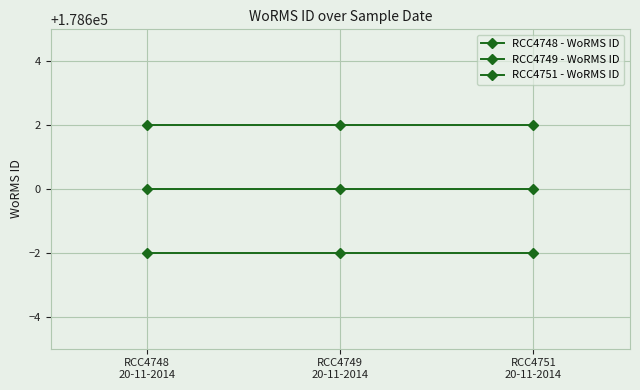

Rank the series by their maximum value, from lowest to highest.

RCC4751 - WoRMS ID, RCC4749 - WoRMS ID, RCC4748 - WoRMS ID